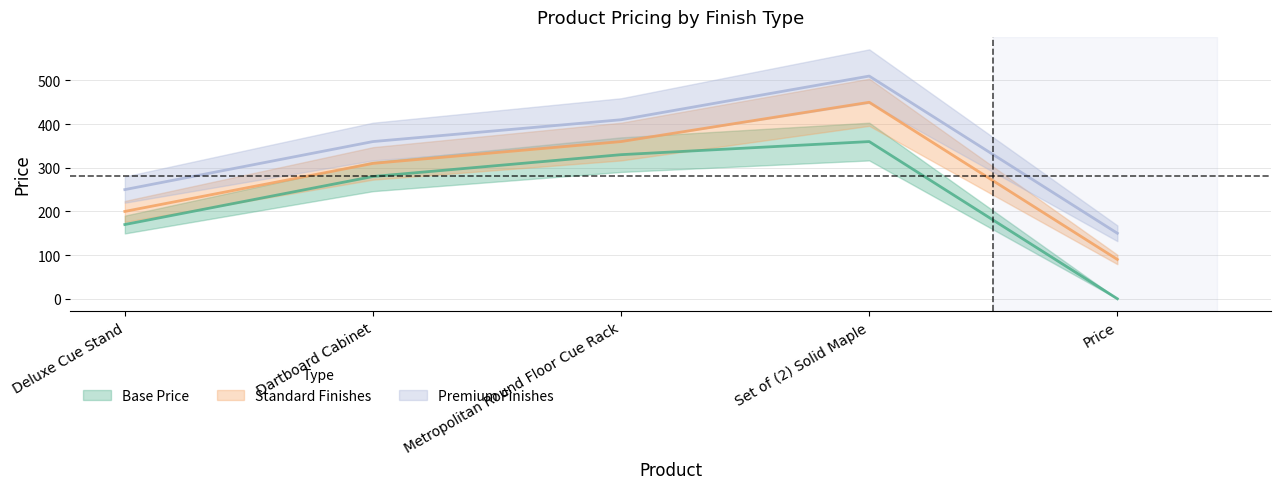

At Dartboard Cabinet, list the series in order from largest to smallest.

Premium Finishes, Standard Finishes, Base Price